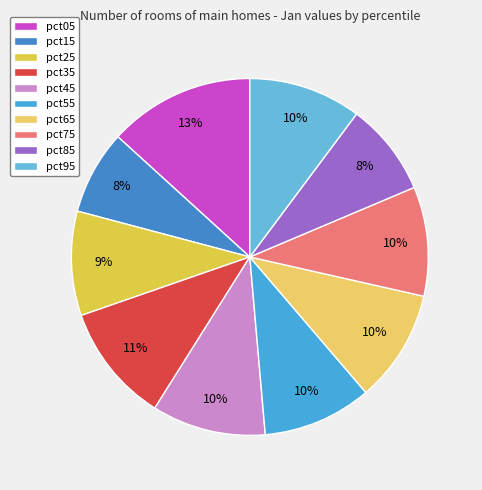

Is the sum of pct15 and pct55 greater than half?

No